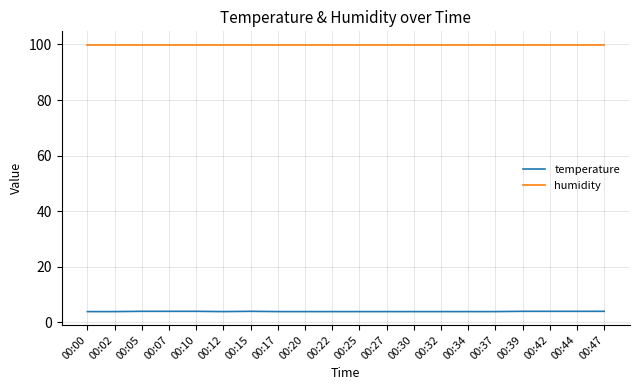

List the series in order of their overall mean, lowest first.

temperature, humidity